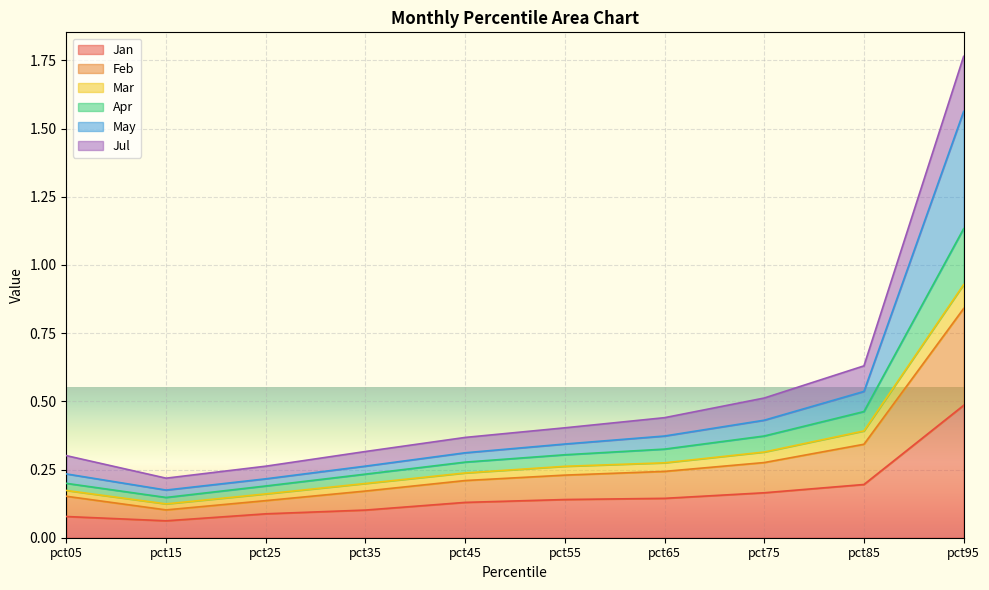

What is the lowest value of the Apr series?

0.2